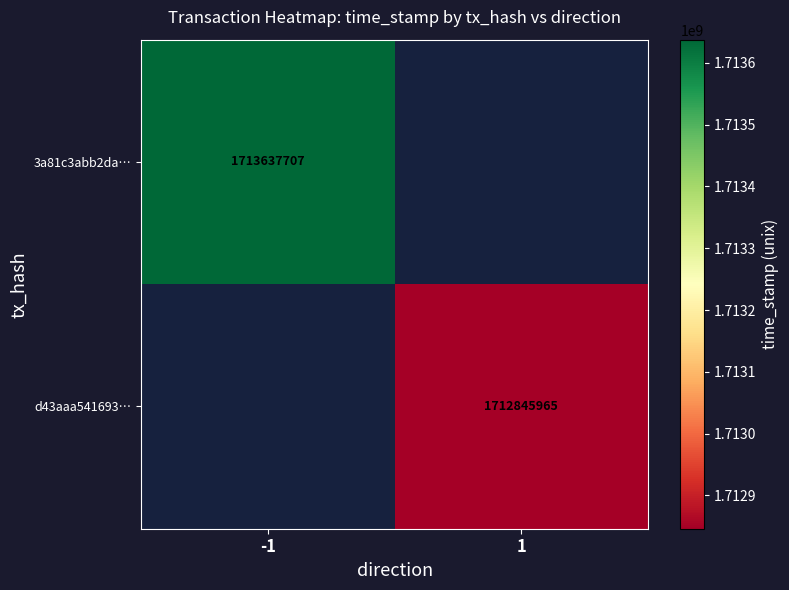

Which series has the largest range (max minus min)?

3a81c3abb2da…